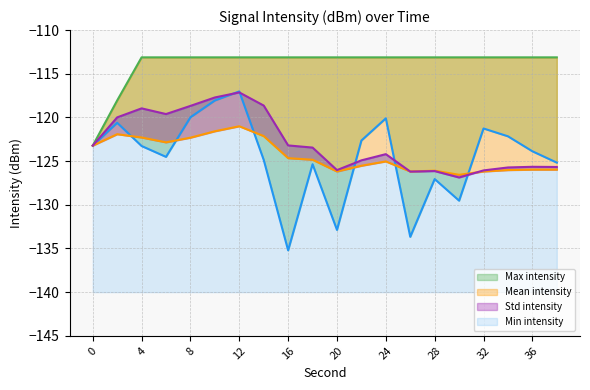

Reading left to right, extract all data points from this chart.

Min intensity: -123.2	-120.6	-123.3	-124.5	-120.0	-118.1	-117.0	-124.9	-135.2	-125.4	-132.9	-122.6	-120.1	-133.7	-127.1	-129.5	-121.3	-122.2	-123.9	-125.2
Max intensity: -123.2	-118.1	-113.1	-113.1	-113.1	-113.1	-113.1	-113.1	-113.1	-113.1	-113.1	-113.1	-113.1	-113.1	-113.1	-113.1	-113.1	-113.1	-113.1	-113.1
Mean intensity: -123.2	-121.9	-122.3	-122.9	-122.3	-121.6	-121.0	-122.1	-124.7	-124.8	-126.2	-125.5	-125.0	-126.2	-126.1	-126.6	-126.2	-126.0	-126.0	-126.0
Std intensity: -123.2	-120.0	-119.0	-119.6	-118.7	-117.7	-117.1	-118.6	-123.2	-123.5	-126.0	-124.9	-124.2	-126.2	-126.1	-126.9	-126.1	-125.7	-125.7	-125.7